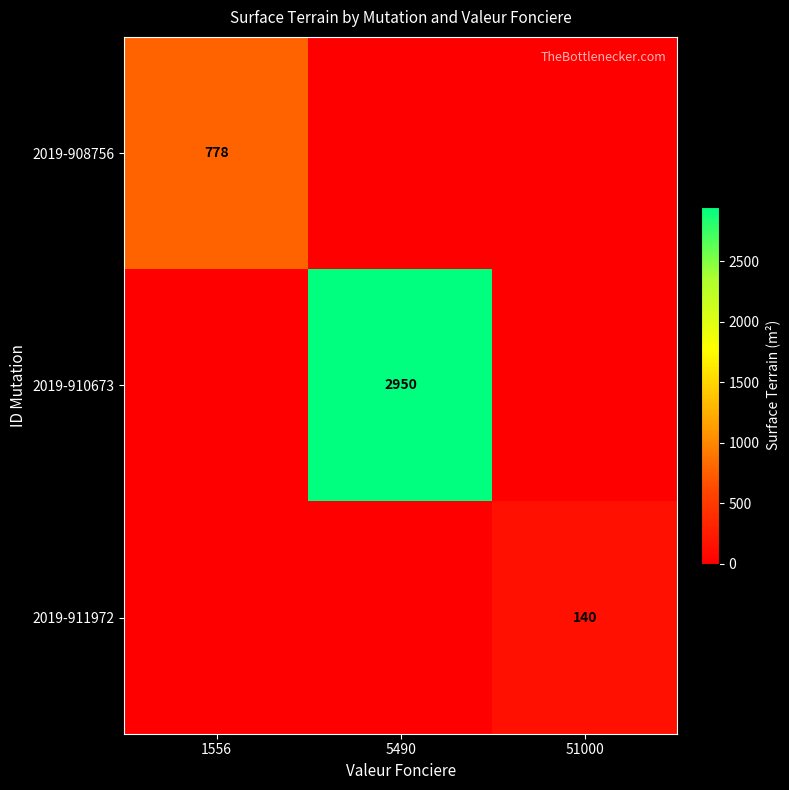

At how many categories does at least one series exceed 1360?

1